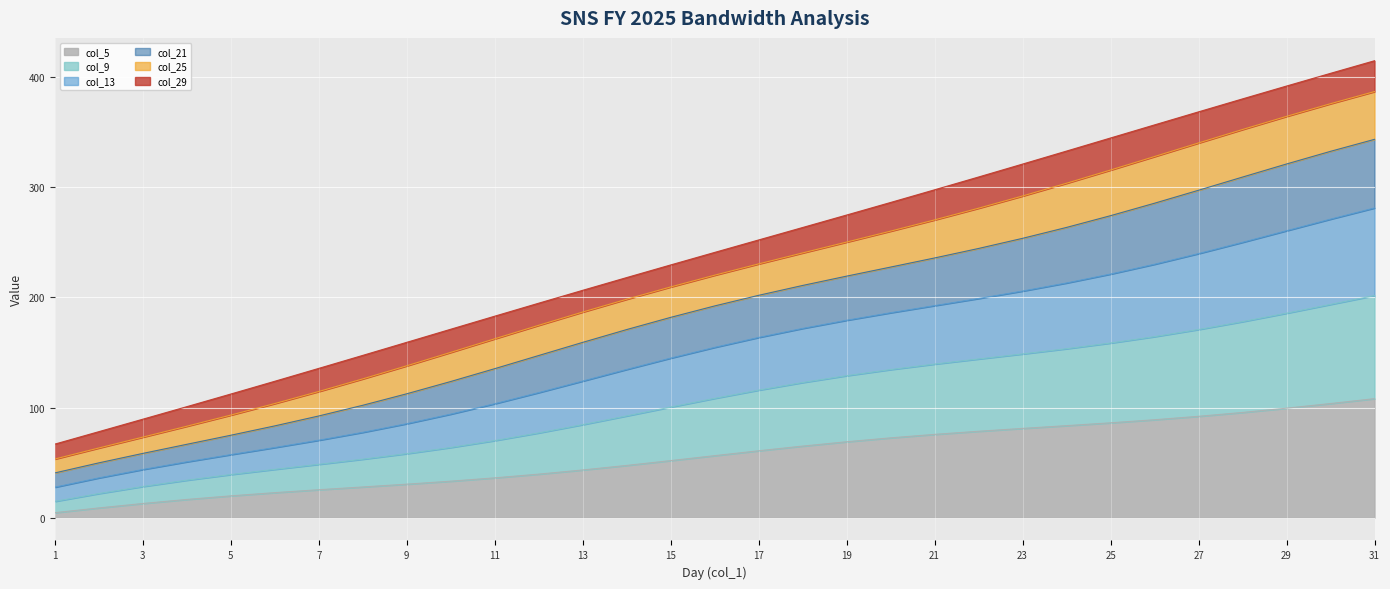

The value of col_13 at 1 is 16.2. True or false?

False